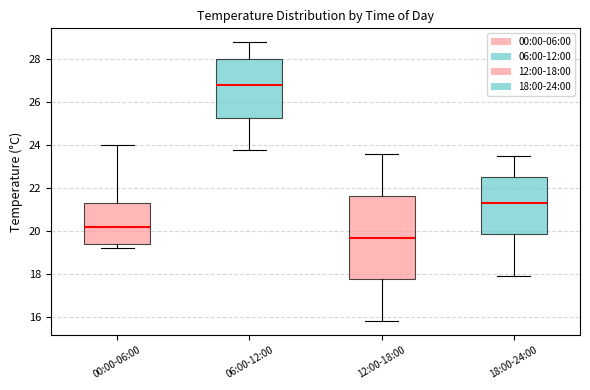

Which box's median line is the highest?

06:00-12:00